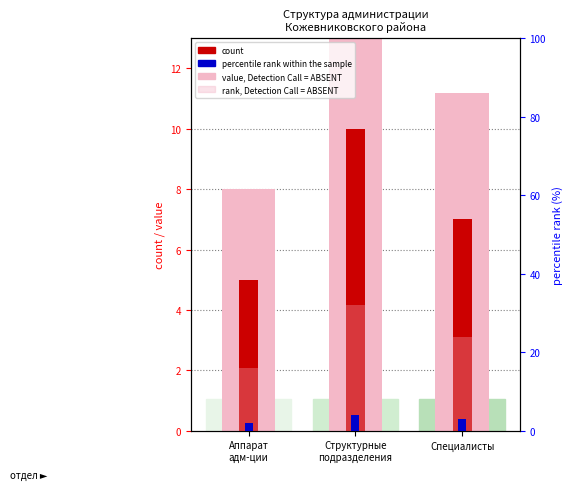

What is the difference between the maximum and minimum values in the value, Detection Call = ABSENT series?

8.0